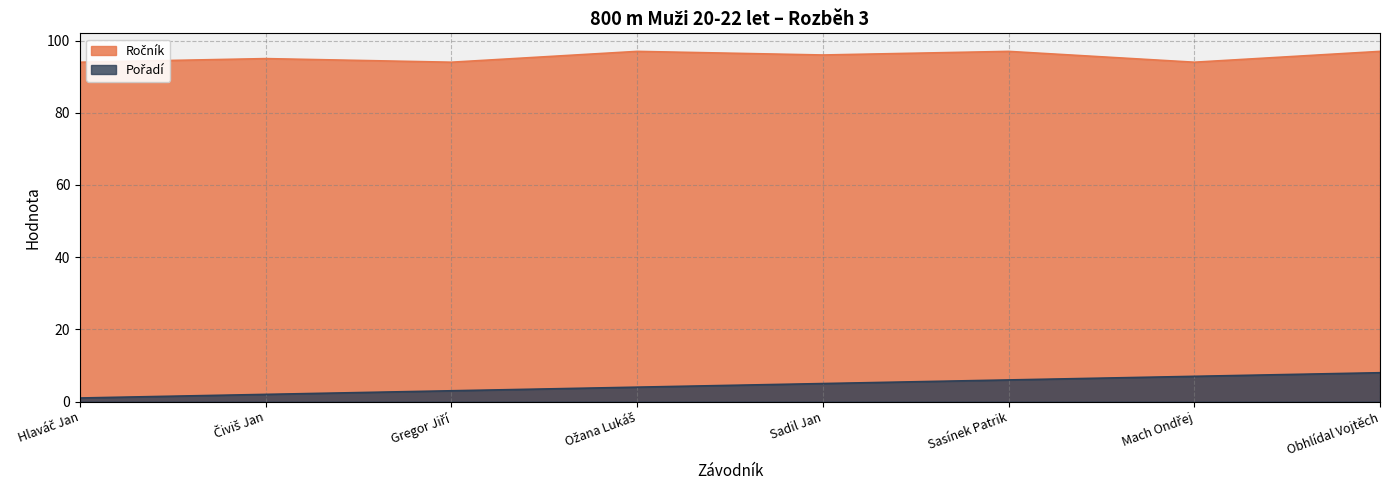

Which series changed the most between Hlaváč Jan and Sadil Jan?

Pořadí